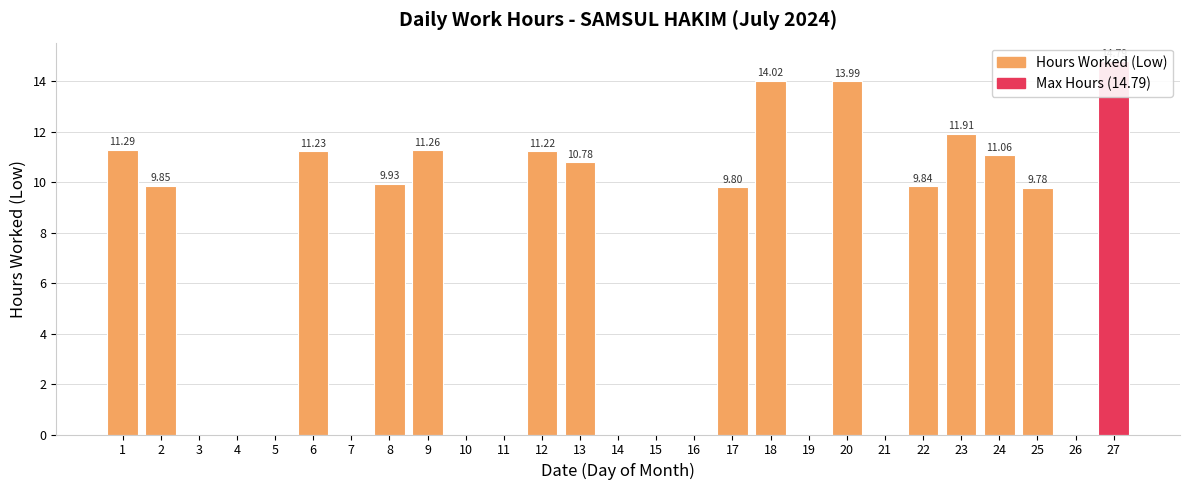

Count the number of data series in this chart.

1